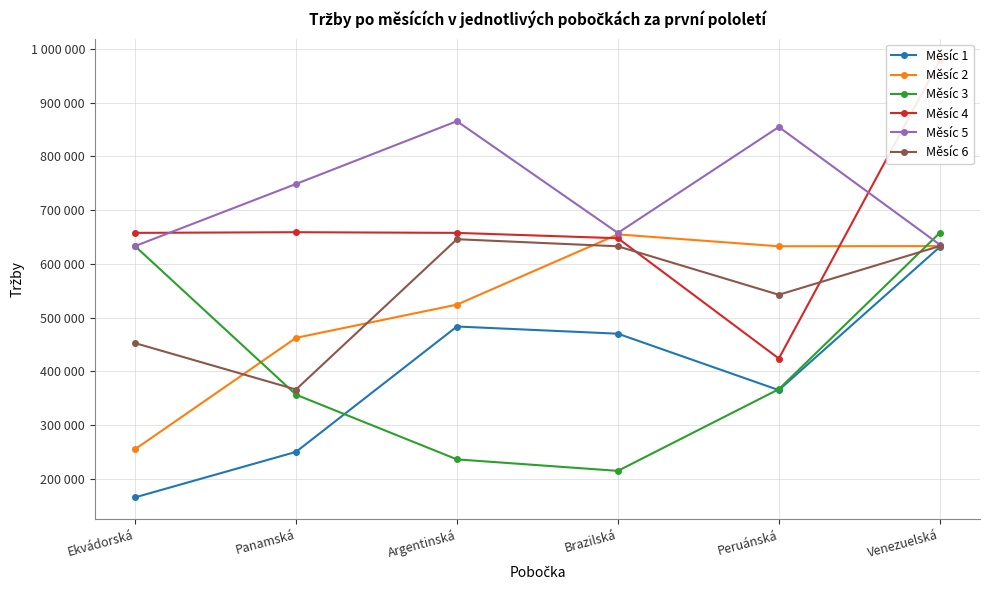

Reading left to right, extract all data points from this chart.

Měsíc 1: 165234	249876	483265	469873	364879	631278
Měsíc 2: 254783	462138	523974	654721	632578	632945
Měsíc 3: 632954	356423	235953	214563	366553	657533
Měsíc 4: 657523	658795	657523	647563	423653	978452
Měsíc 5: 632954	748523	865423	657421	854635	635563
Měsíc 6: 452365	365987	645754	632547	542365	632954